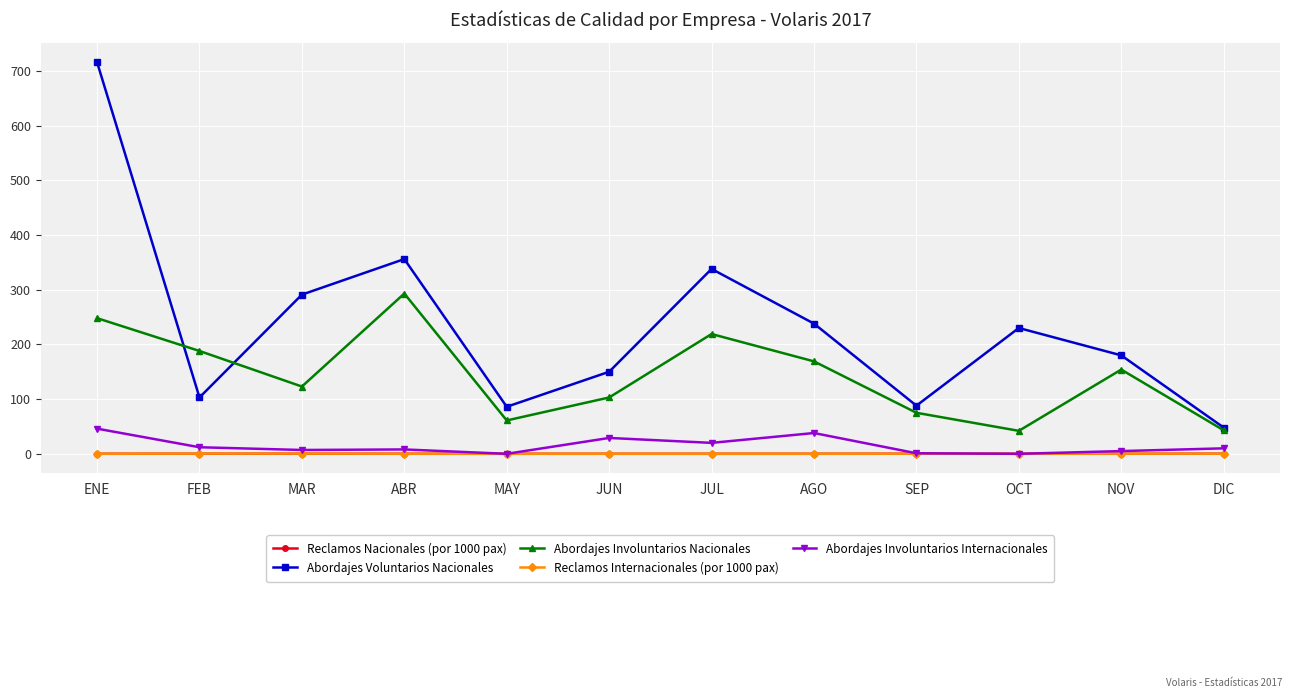

Where is the first local minimum for Abordajes Involuntarios Nacionales?

MAR